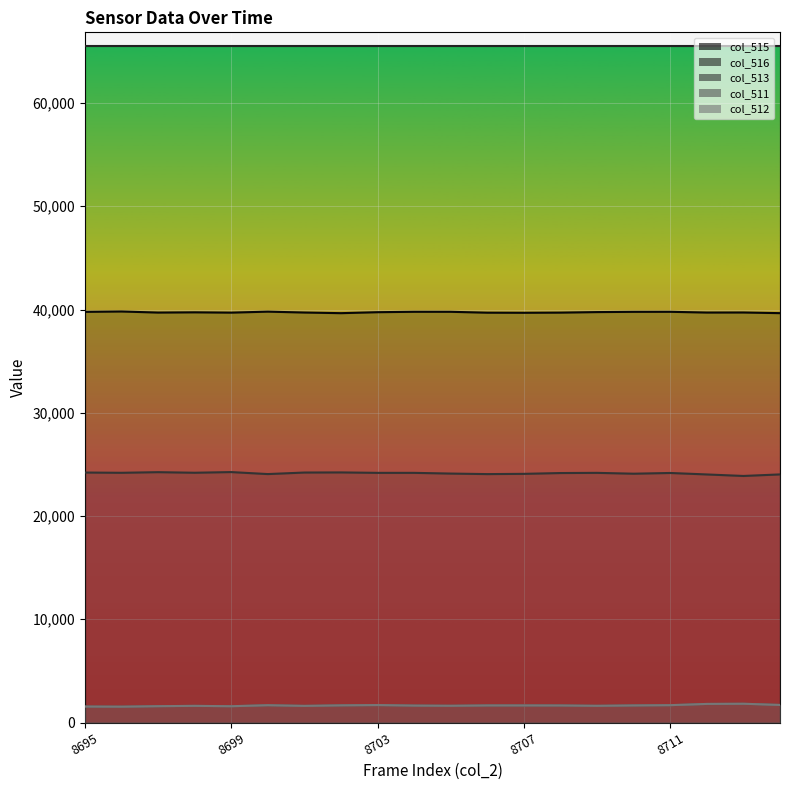

Is the value of col_513 line at 12 greater than the value of col_511 line at 8699?

Yes